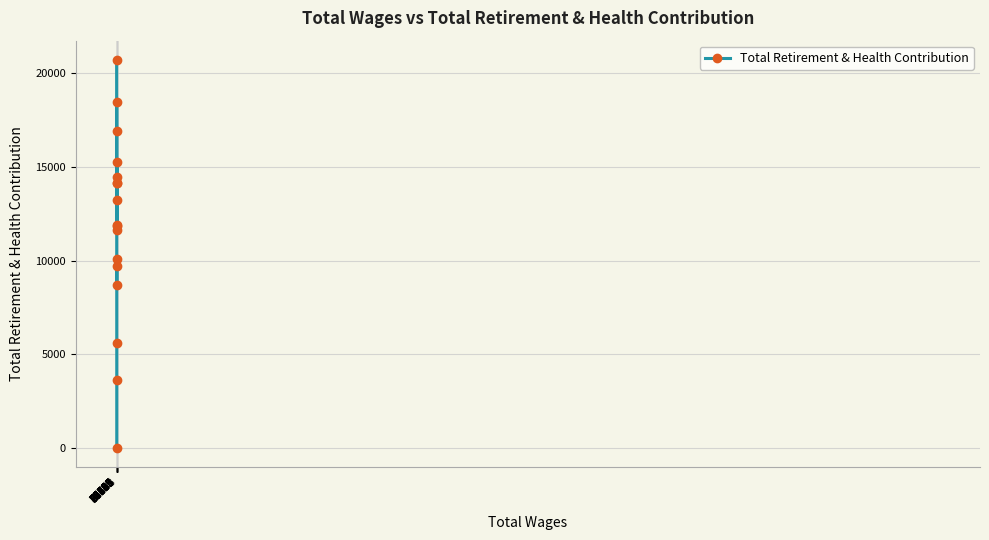

How many categories are shown in the chart?

17